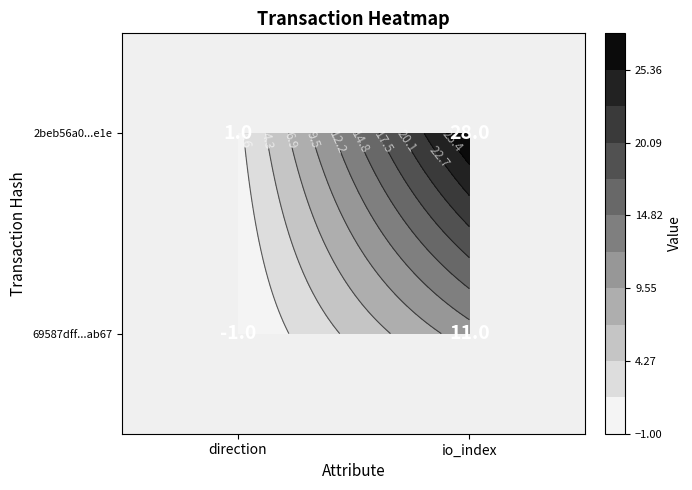

At which label does 69587dff...ab67 reach its minimum?

direction